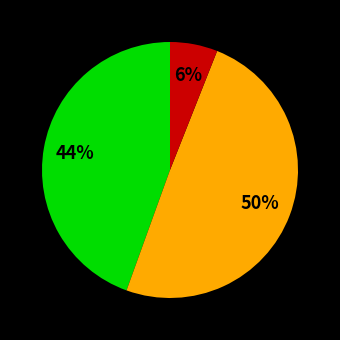

Is there a majority slice in this chart?

No